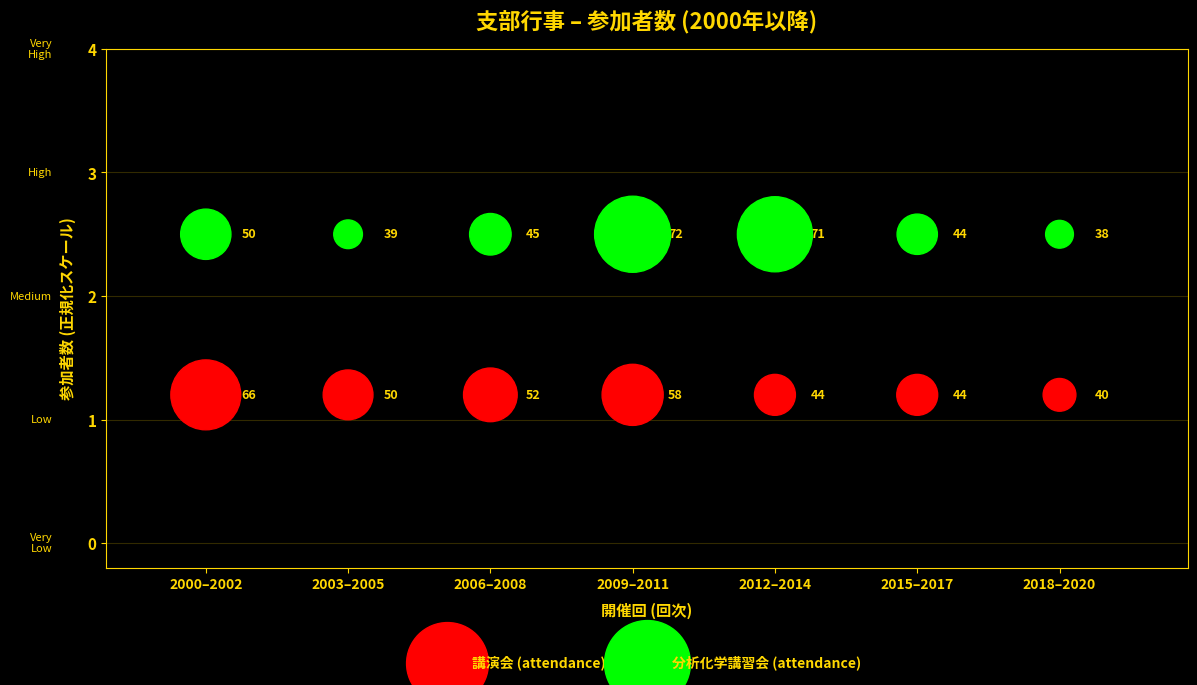

Which series reaches the minimum Y coordinate?

講演会 (attendance)